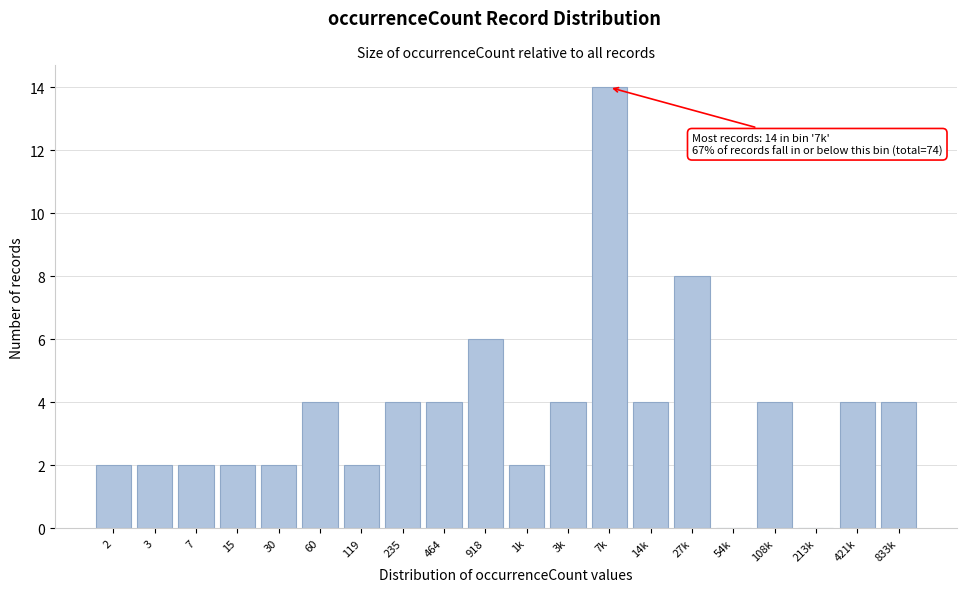

Reading right to left, extract all data points from this chart.

833k=4	421k=4	213k=0	108k=4	54k=0	27k=8	14k=4	7k=14	3k=4	1k=2	918=6	464=4	235=4	119=2	60=4	30=2	15=2	7=2	3=2	2=2